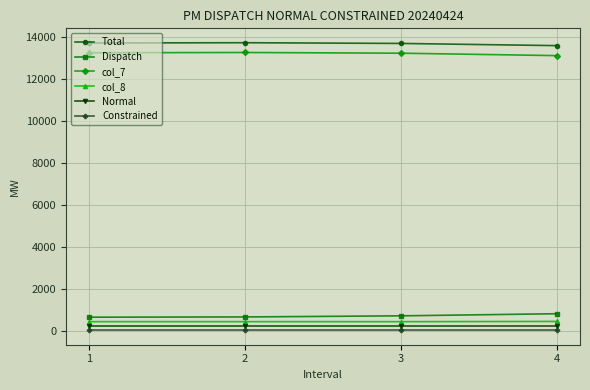

How many lines are shown in the chart?

6